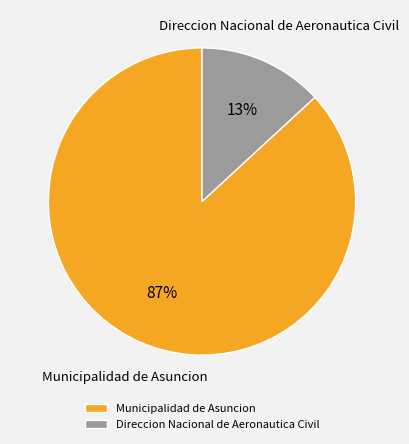

To the nearest percent, what percentage of the pie is Direccion Nacional de Aeronautica Civil?

13%